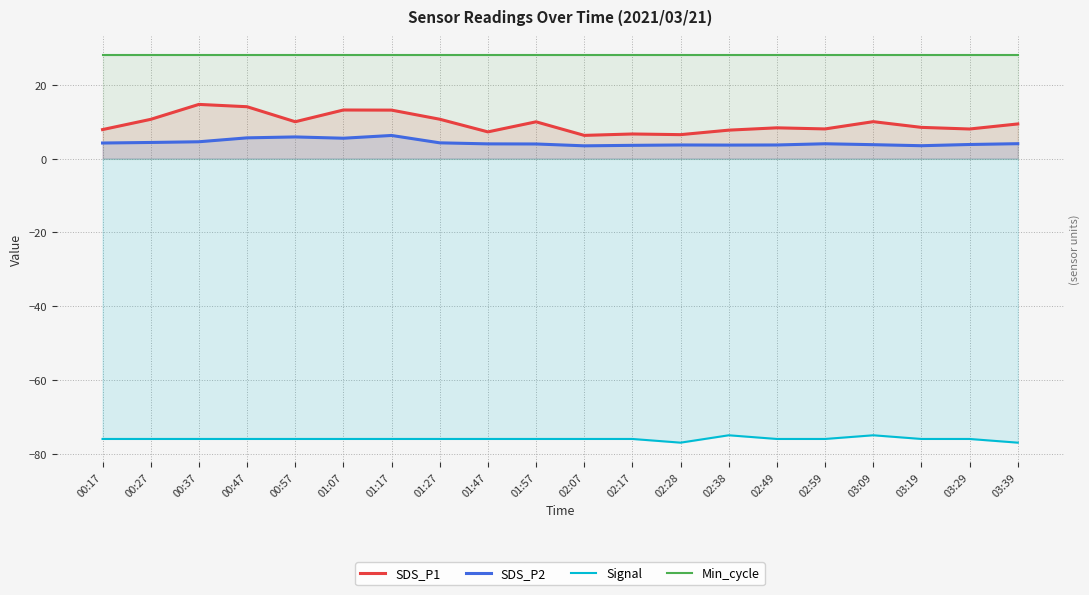

What is the average value of the SDS_P2 series?

4.3